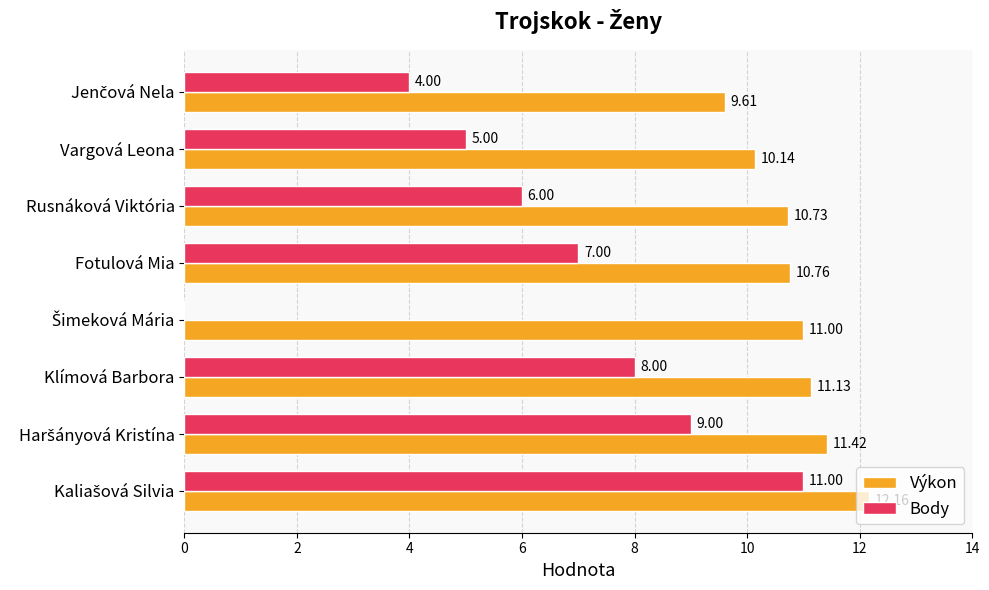

At which label is Výkon closest to 10?

Vargová Leona